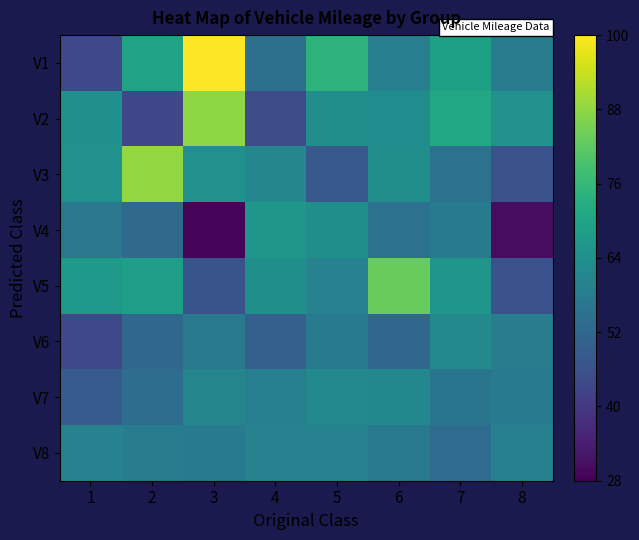

Reading left to right, transcribe all the data shown in this chart.

V1: 1=22000	2=34700	3=49895	4=27225	5=37241	6=29447	7=34392	8=29202
V2: 1=32000	2=21640	3=43894	4=22334	5=31737	6=31449	7=35432	8=32217
V3: 1=32156	2=44157	3=32250	4=30706	5=24017	6=31786	7=27619	8=22975
V4: 1=28346	2=26378	3=14537	4=33091	5=31934	6=27535	7=28673	8=15210
V5: 1=33439	2=34105	3=23373	4=31938	5=29994	6=41610	7=32747	8=23117
V6: 1=21894	2=25995	3=28521	4=24995	5=29000	6=25900	7=30991	8=29265
V7: 1=24484	2=26855	3=30320	4=29500	5=31000	6=30861	7=27988	8=28822
V8: 1=29982	2=29299	3=28989	4=29989	5=29991	6=28499	7=26594	8=29710